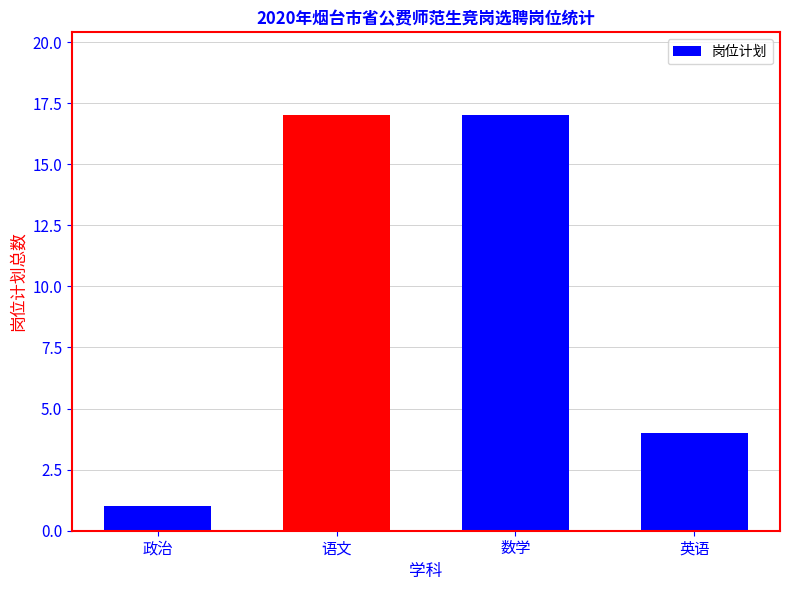

Is it true that the value at 政治 is 2?

False